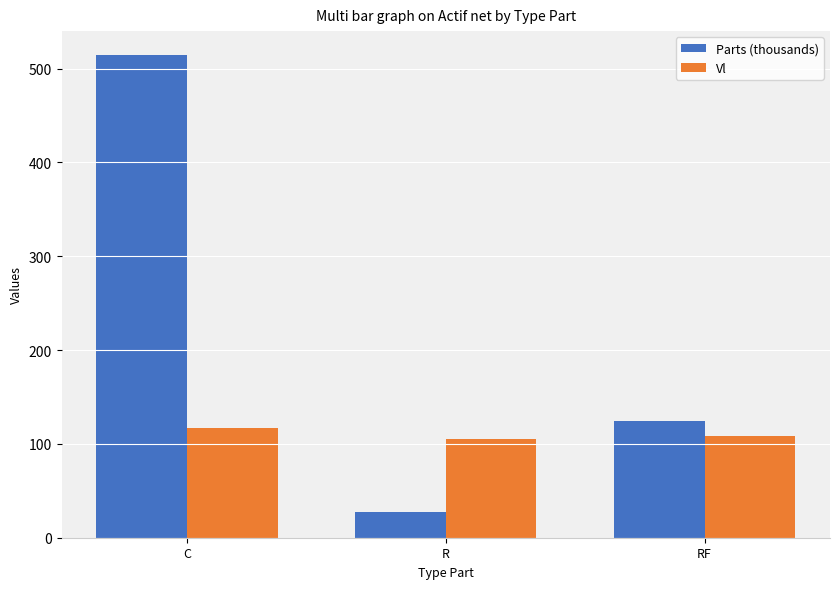

What is the difference between the Parts (thousands) values at R and RF?

97.1